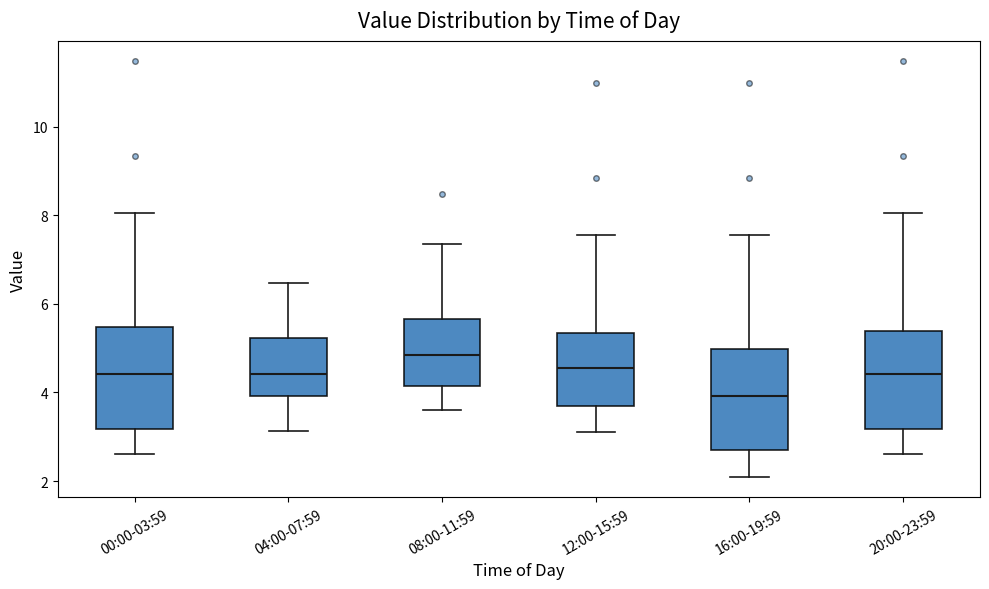

Where does the upper whisker of the box for 08:00-11:59 end on the y-axis? The values are not printed on the chart, so give them approximately, as read against the axis.

7.4